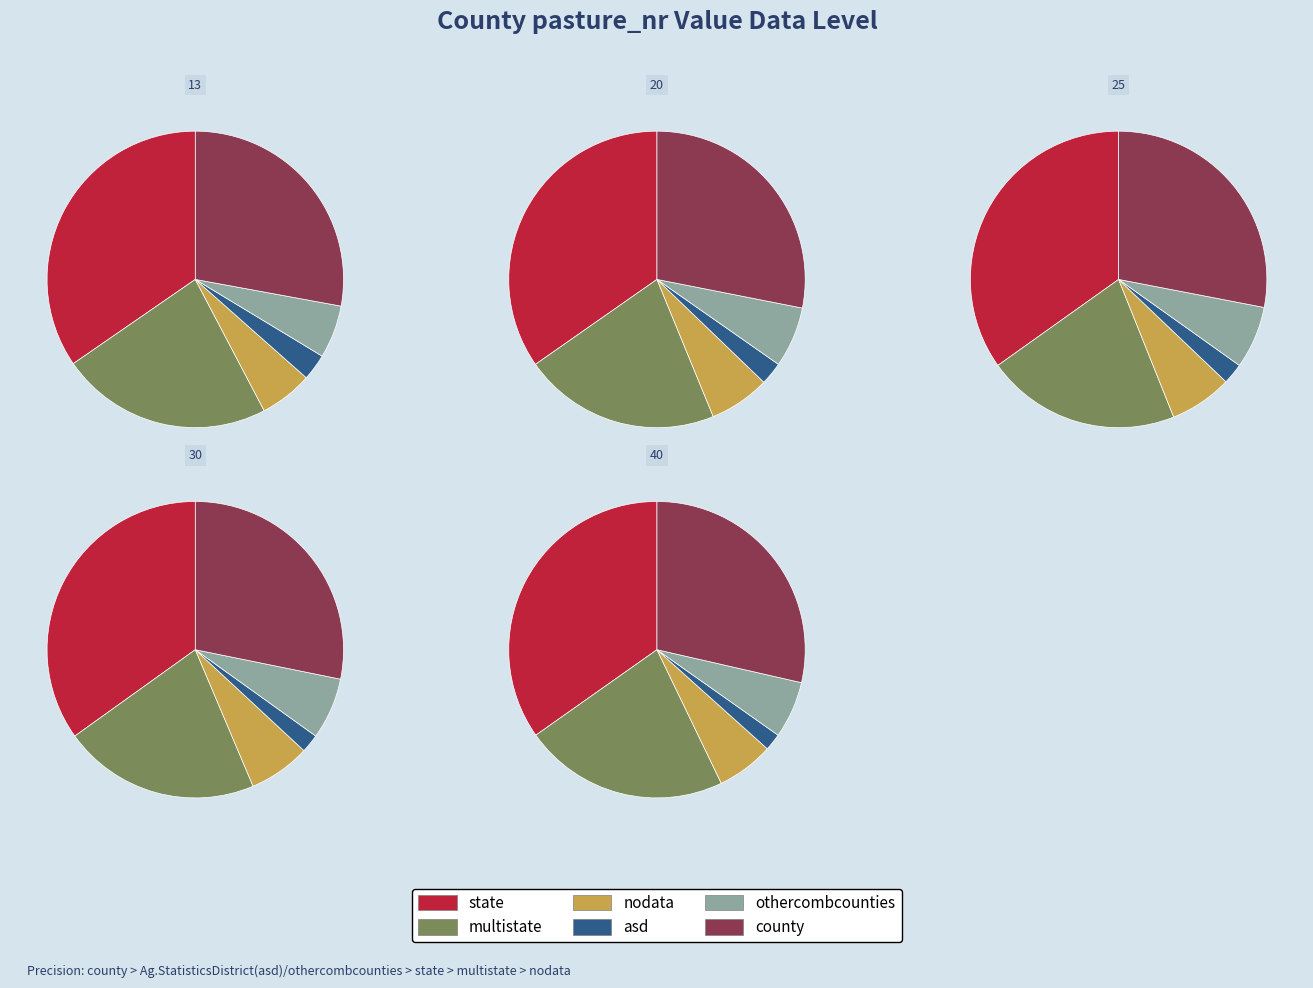

To the nearest percent, what portion does 30 represent?

20%